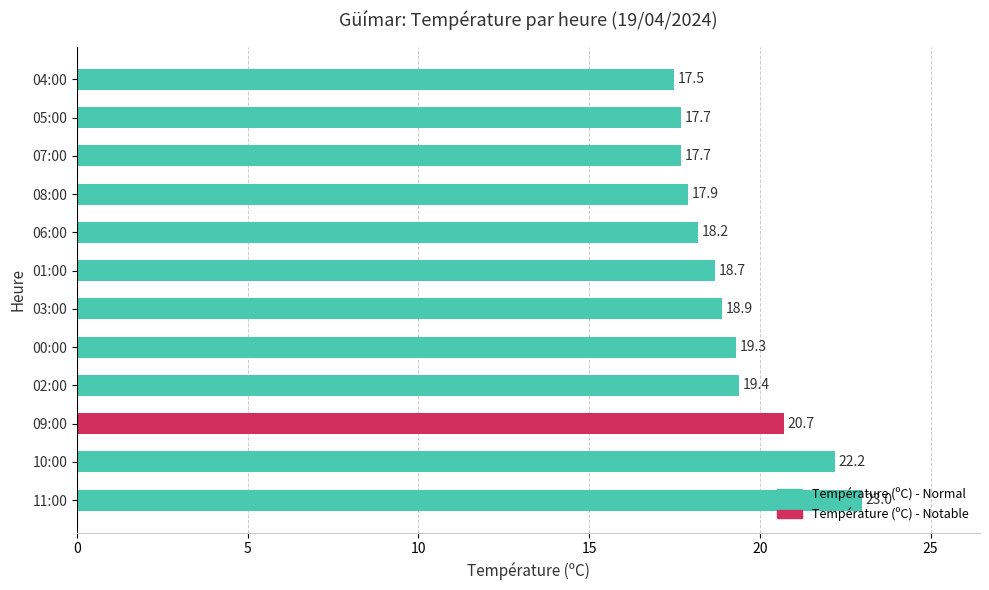

How many bars are there in total?

12